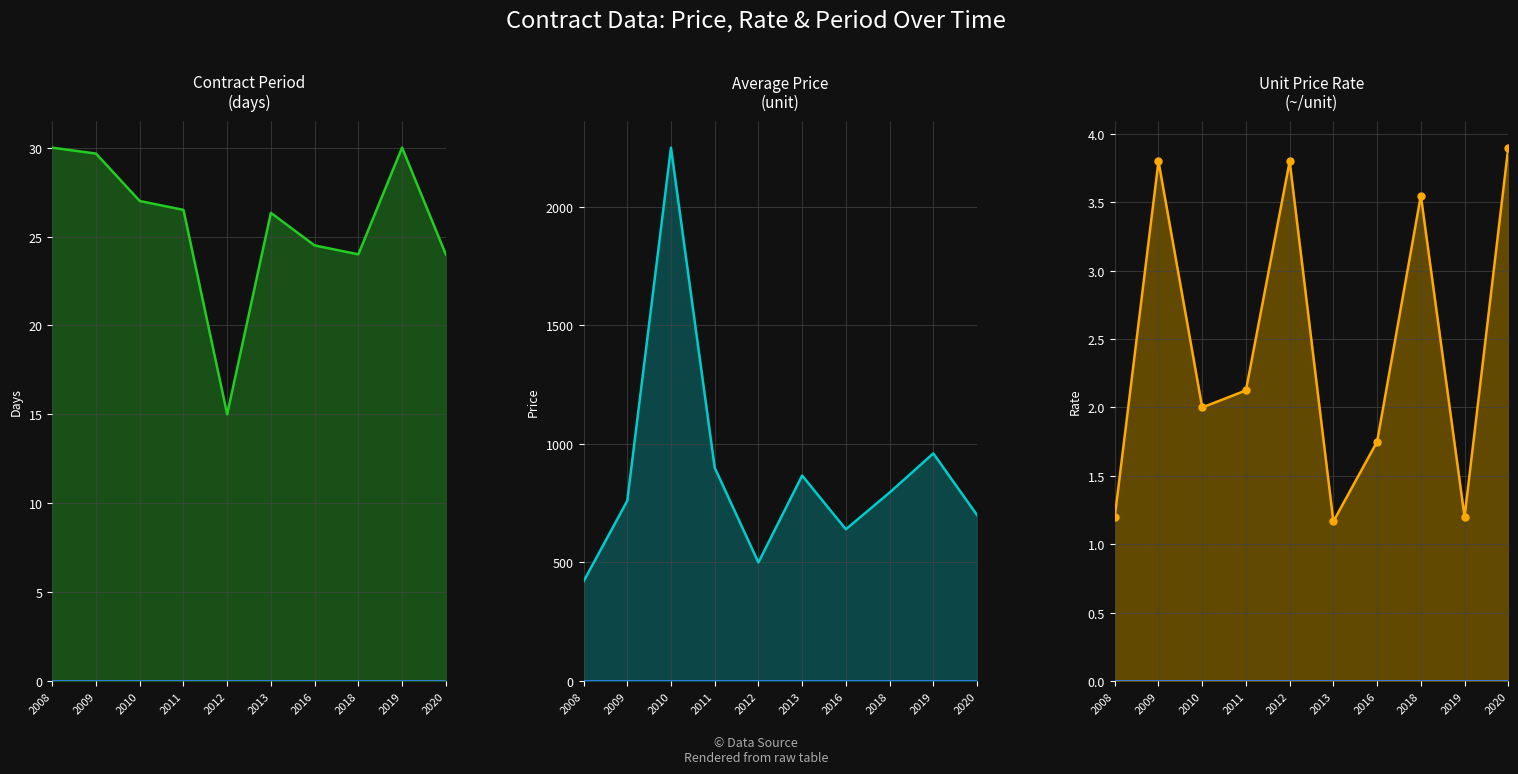

At which label does Price (unit) first exceed 730?

2009